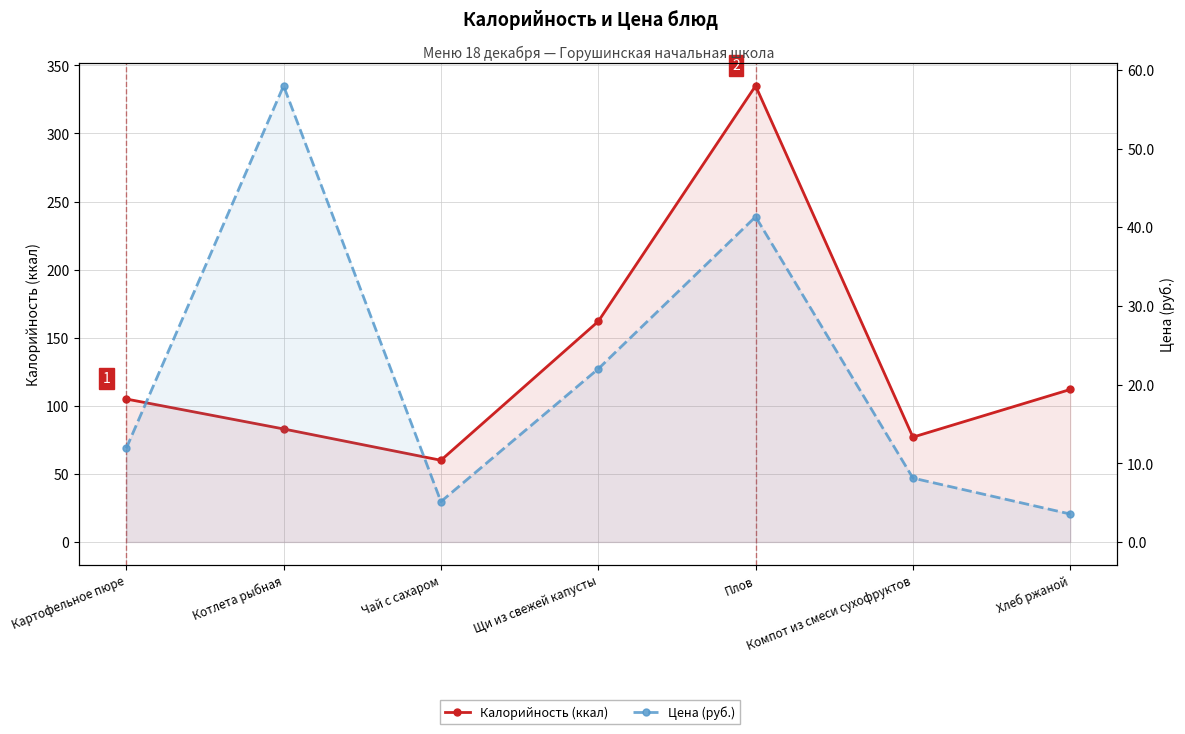

List the labels in order of Калорийность (ккал) value, largest first.

Плов, Щи из свежей капусты, Хлеб ржаной, Картофельное пюре, Котлета рыбная, Компот из смеси сухофруктов, Чай с сахаром